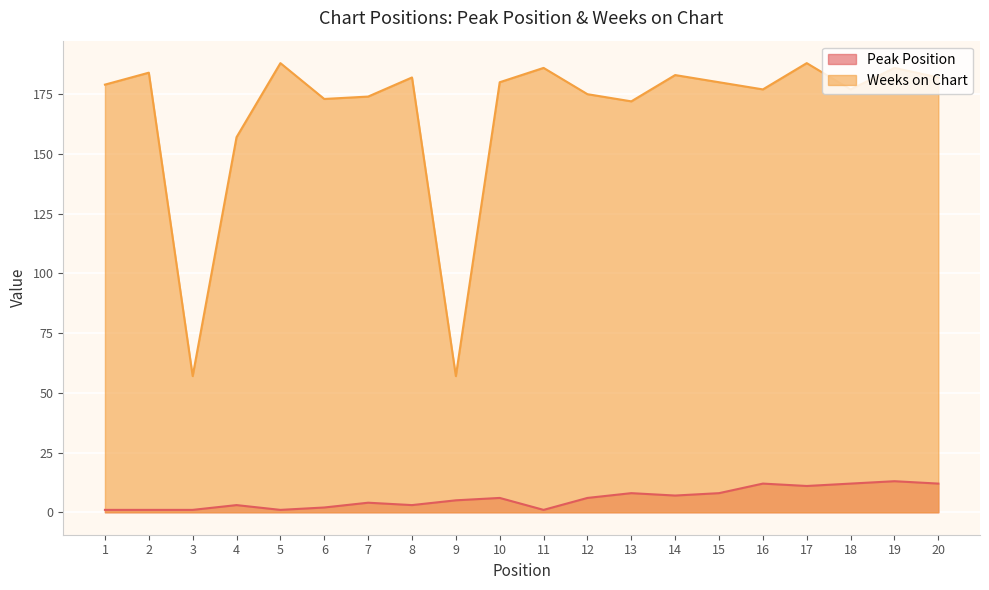

True or false: Peak Position and Weeks on Chart intersect in this chart.

False